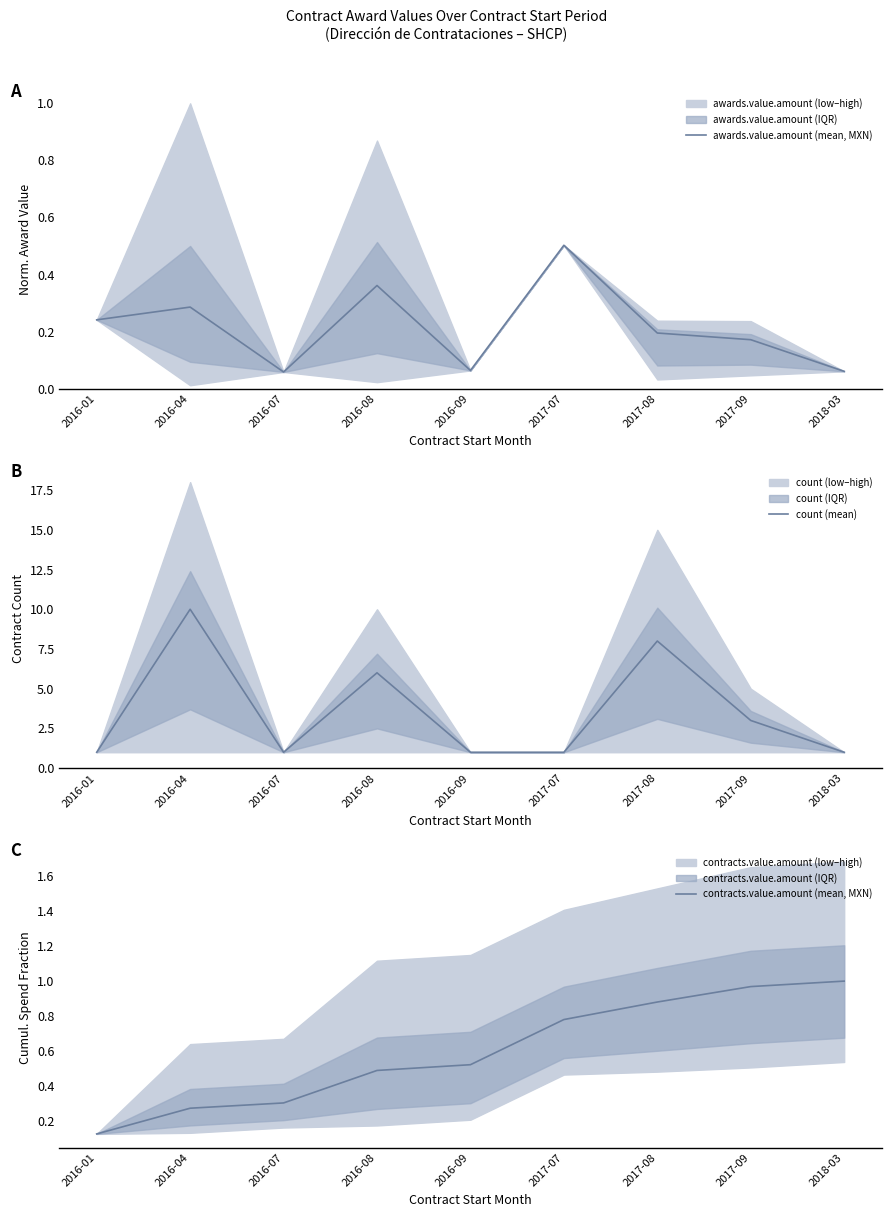

Does the chart display data point markers on the line(s)?

No